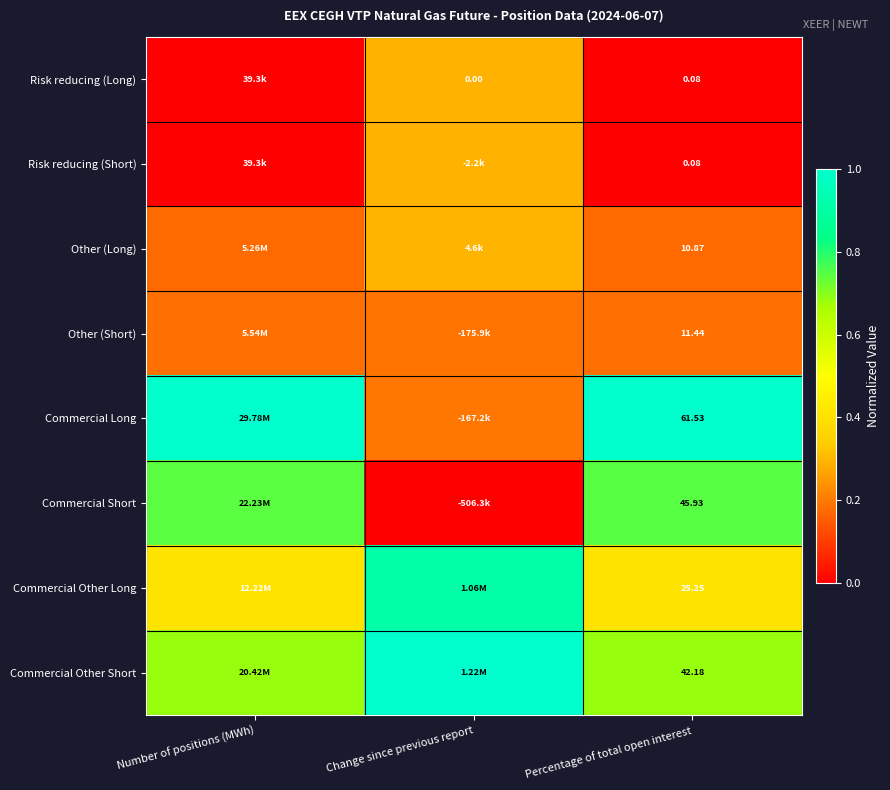

Rank the series at Number of positions (MWh) from lowest to highest value.

Risk reducing (Long), Risk reducing (Short), Other (Long), Other (Short), Commercial Other Long, Commercial Other Short, Commercial Short, Commercial Long